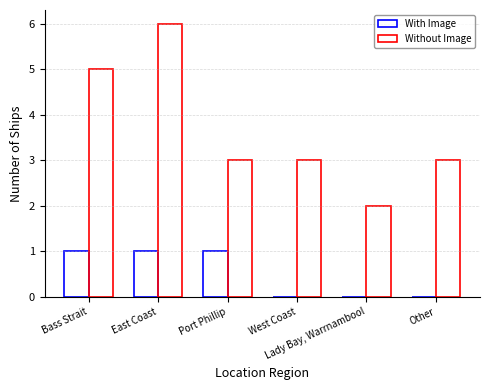

At which category is the sum across all series the highest?

East Coast